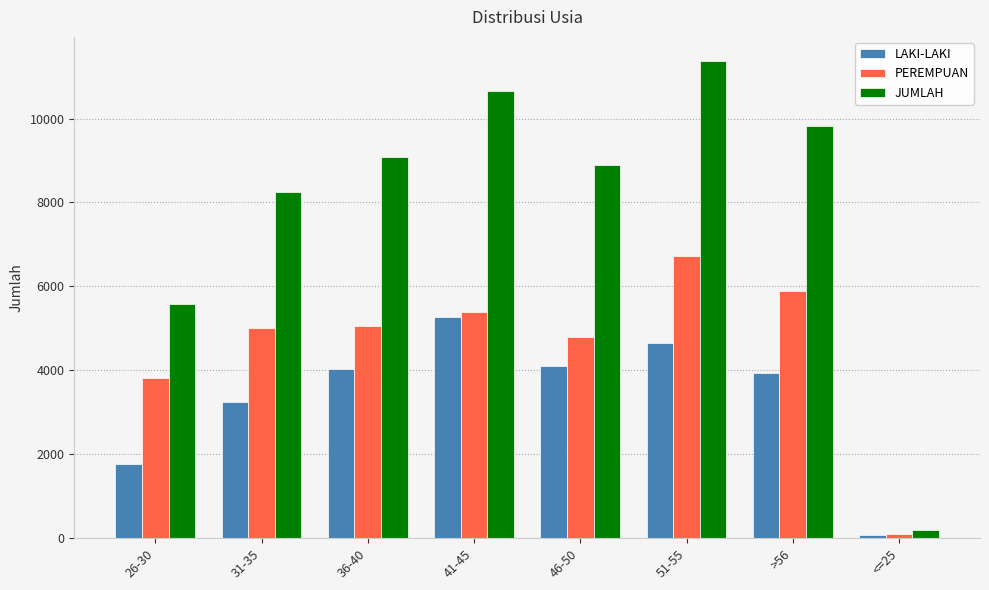

Where is PEREMPUAN nearest to the value 3412?

26-30